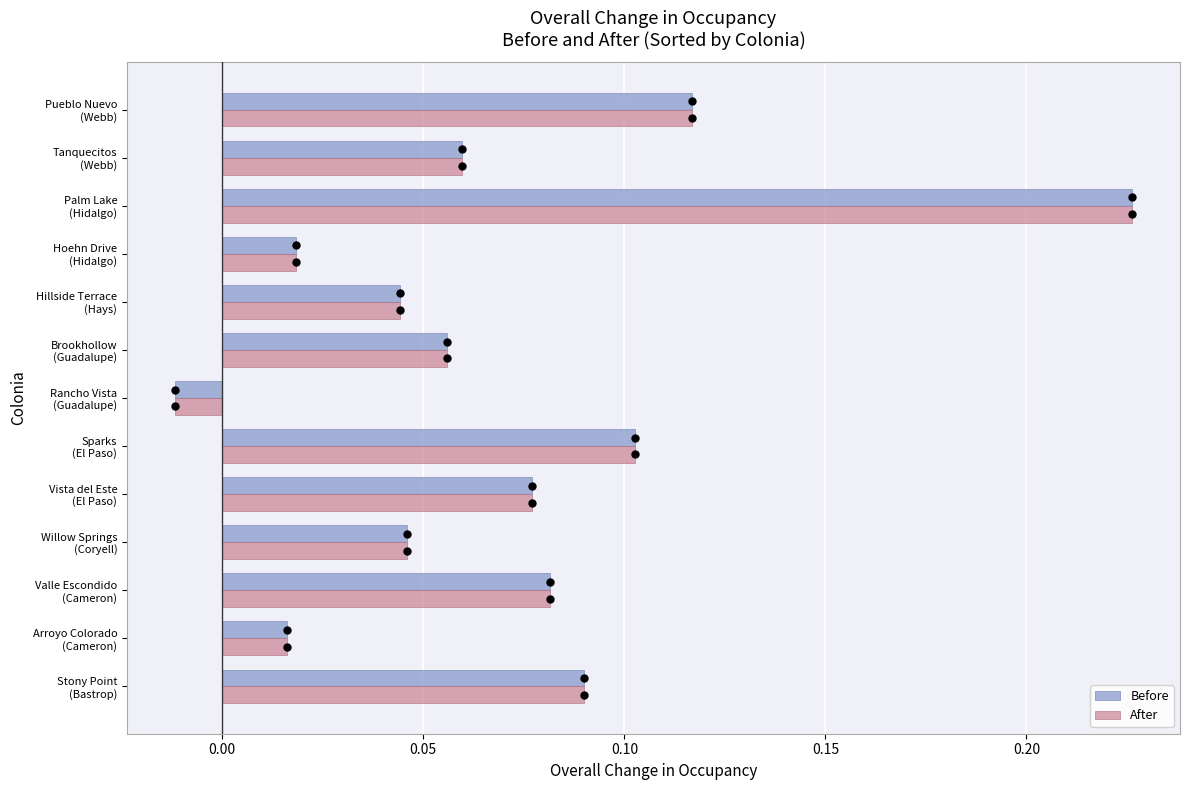

What is the sum of all Before values?

0.9